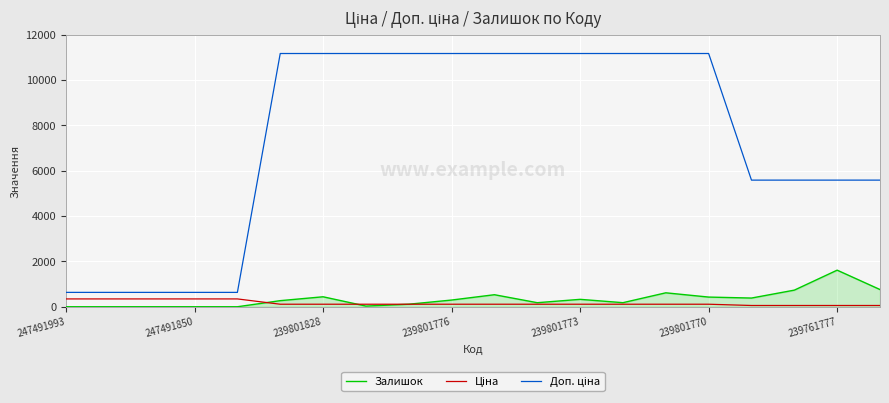

What is the value of the Доп. ціна point at the 14th from the left?

11169.0